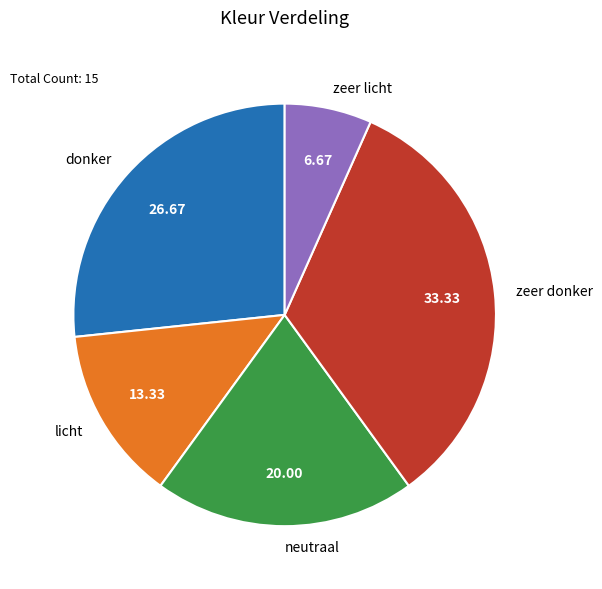

Does licht represent more than half of the total?

No